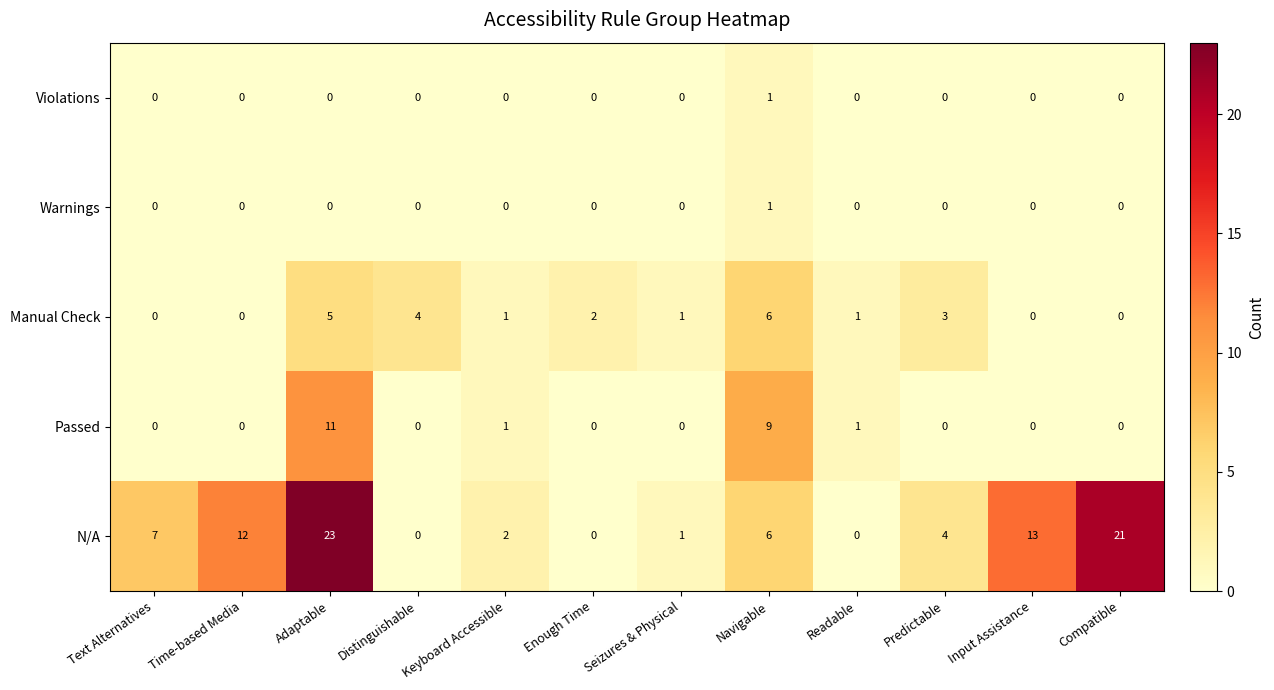

Which series changed the most between Time-based Media and Seizures & Physical?

N/A